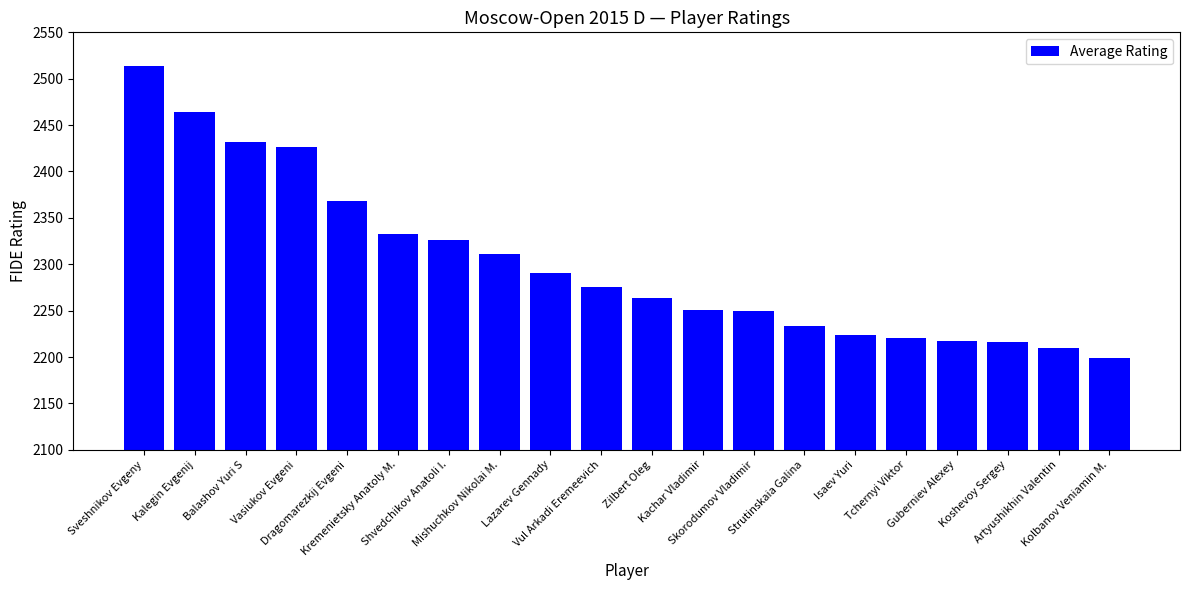

How many bars are there in total?

20